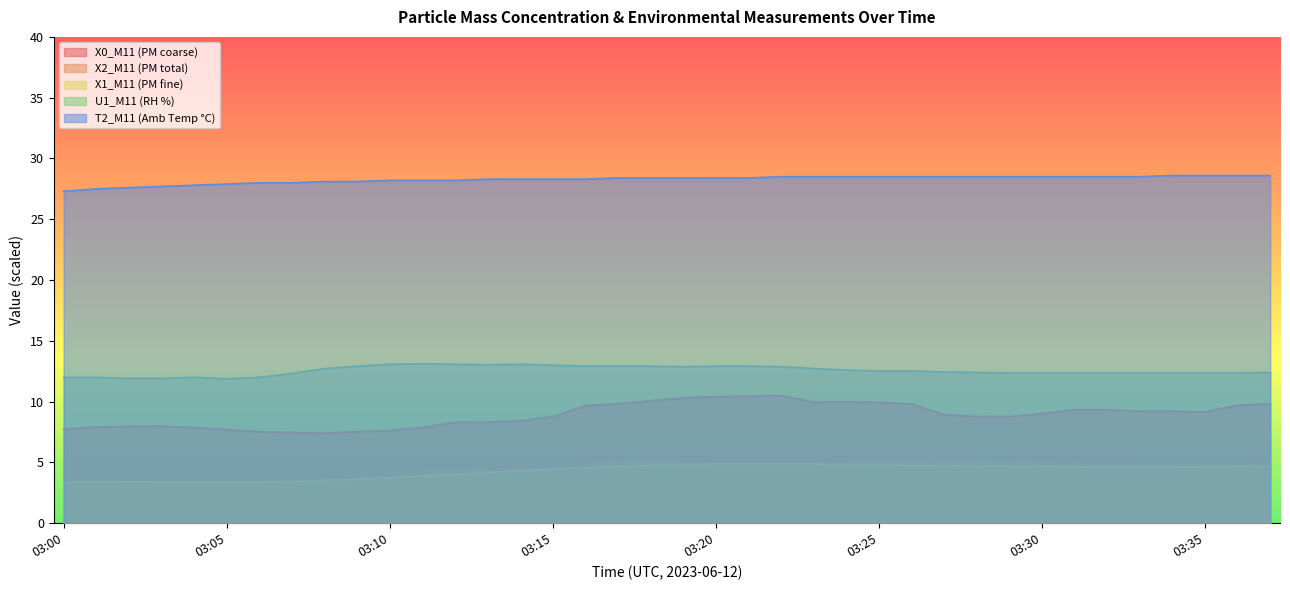

Rank the series at 03:12 from lowest to highest value.

X1_M11, X2_M11, X0_M11, U1_M11, T2_M11